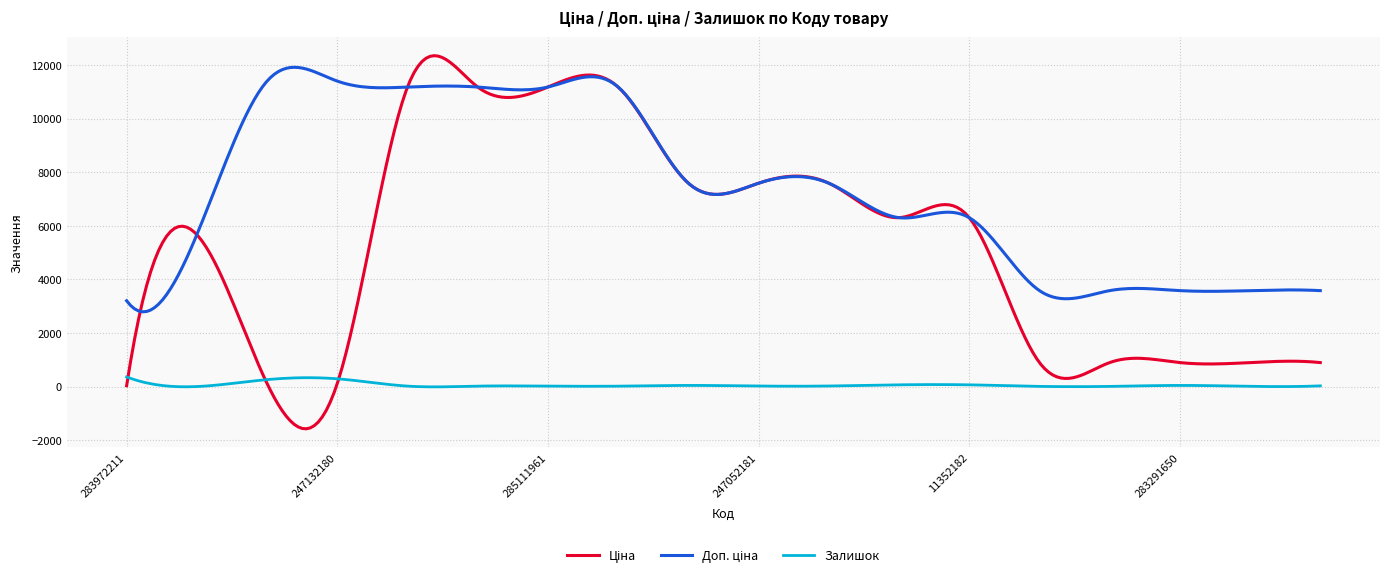

What is the minimum value shown in the chart?

-1577.7